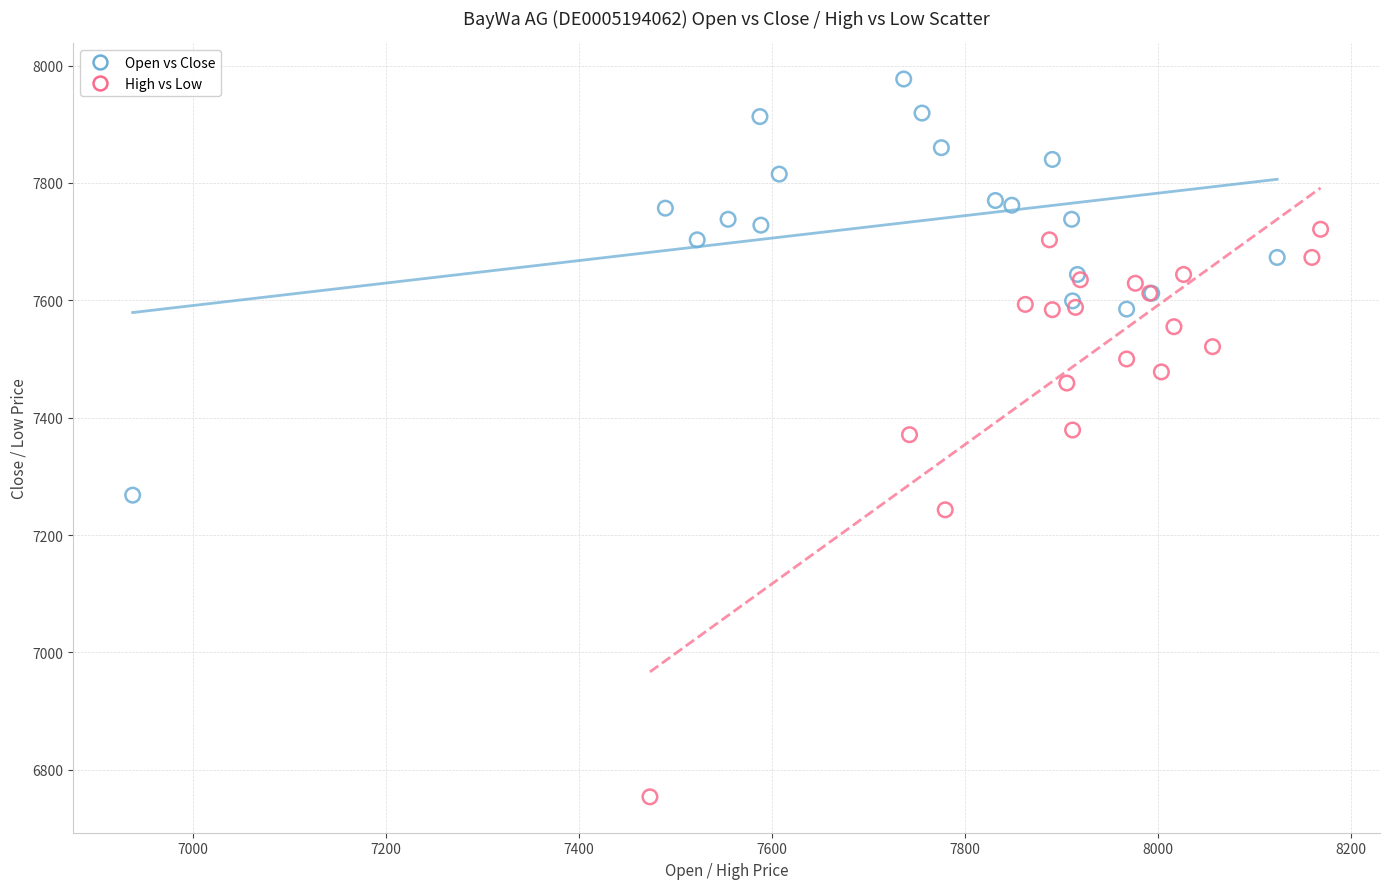

Which series contains the highest Y value?

Open vs Close